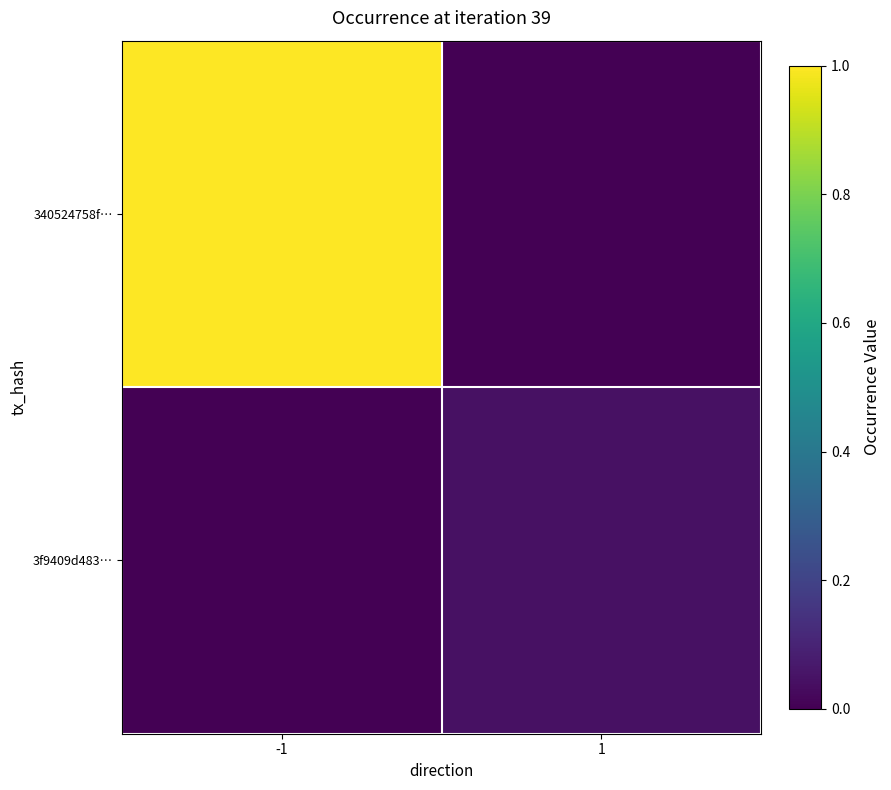

Between -1 and 1, which is larger?

-1